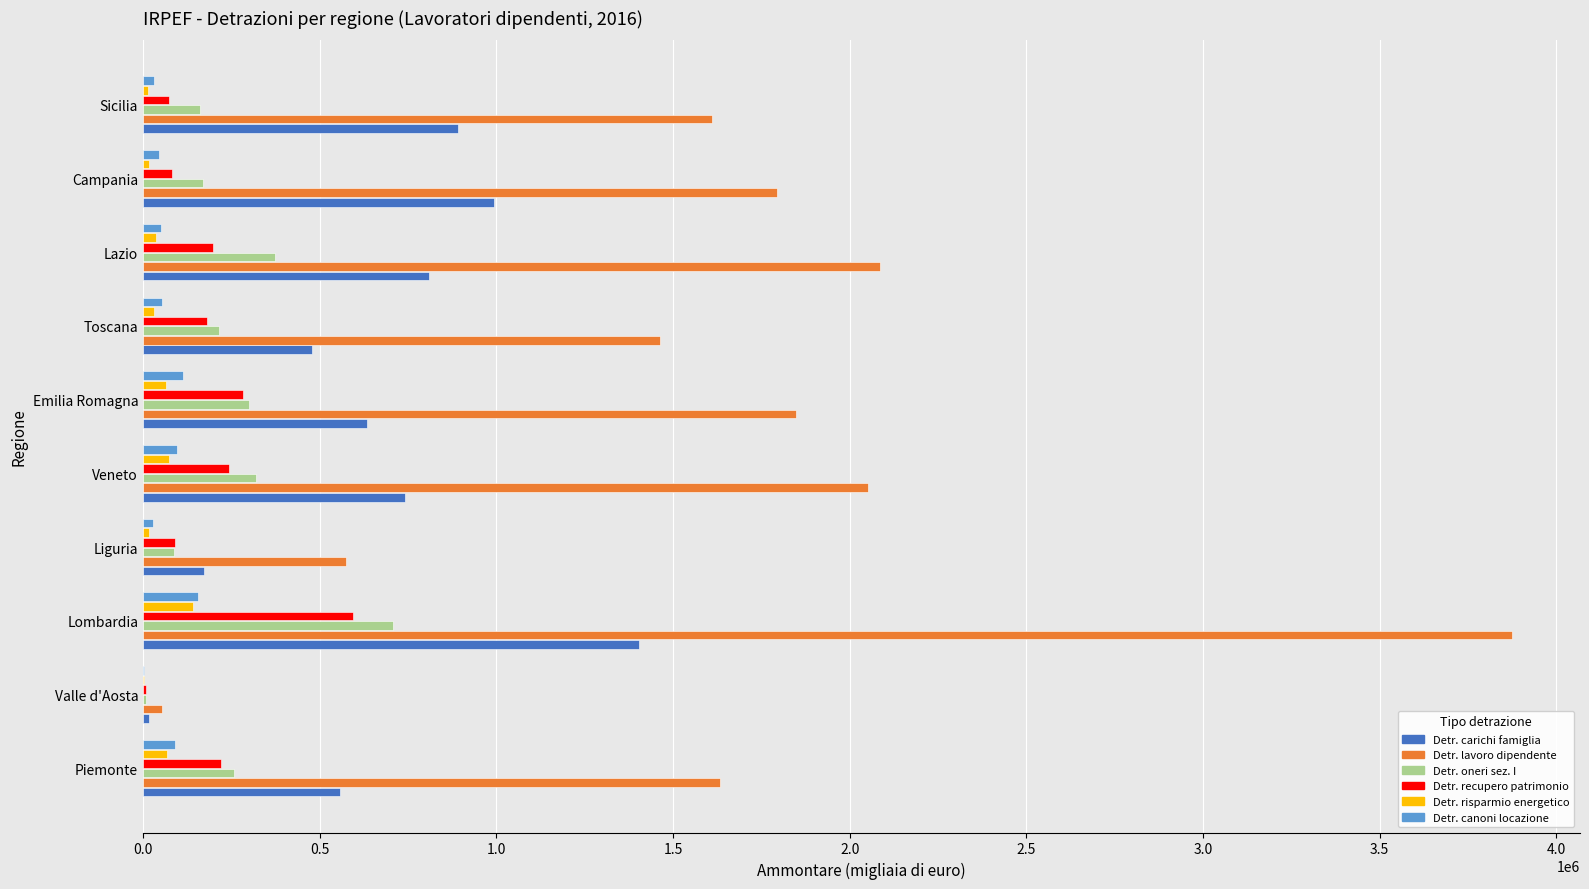

What is the maximum value shown in the chart?

3873279